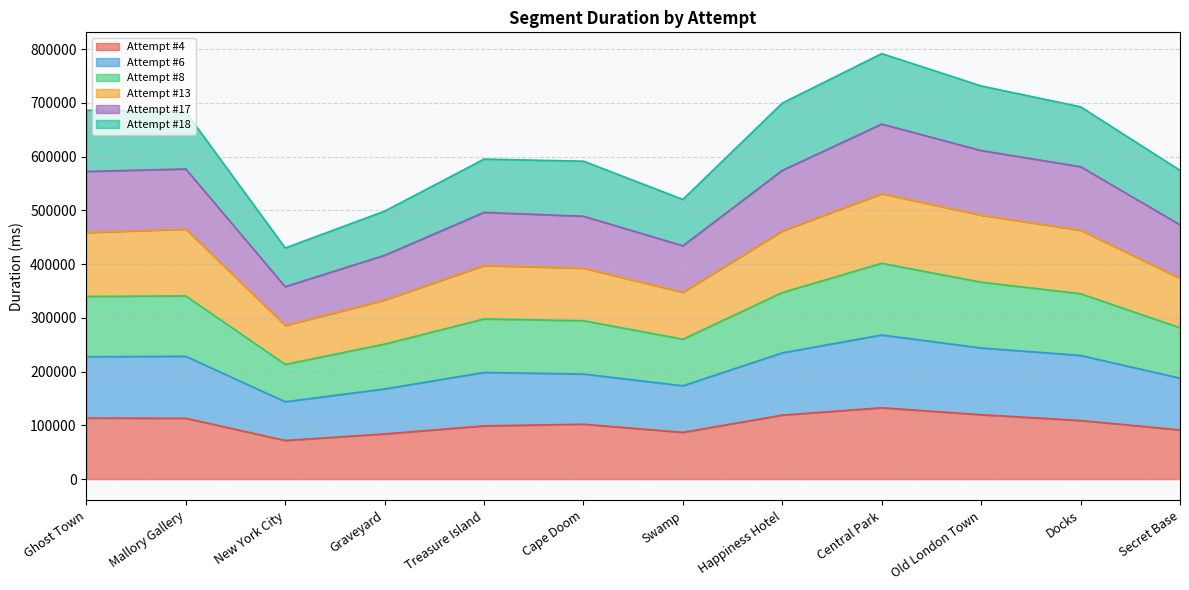

List the labels in order of Attempt #13 value, largest first.

Central Park, Old London Town, Mallory Gallery, Docks, Happiness Hotel, Ghost Town, Treasure Island, Cape Doom, Secret Base, Swamp, Graveyard, New York City